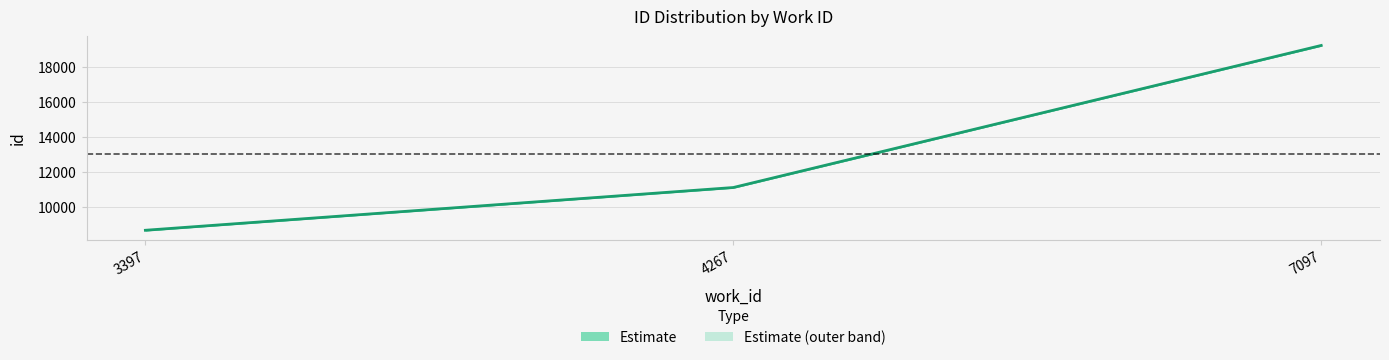

List the labels in order of value, smallest first.

3397, 4267, 7097